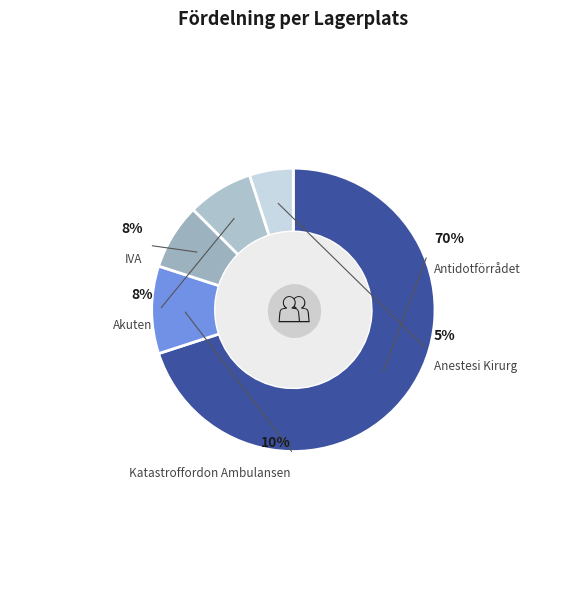

Which slice is the largest?

Antidotförrådet